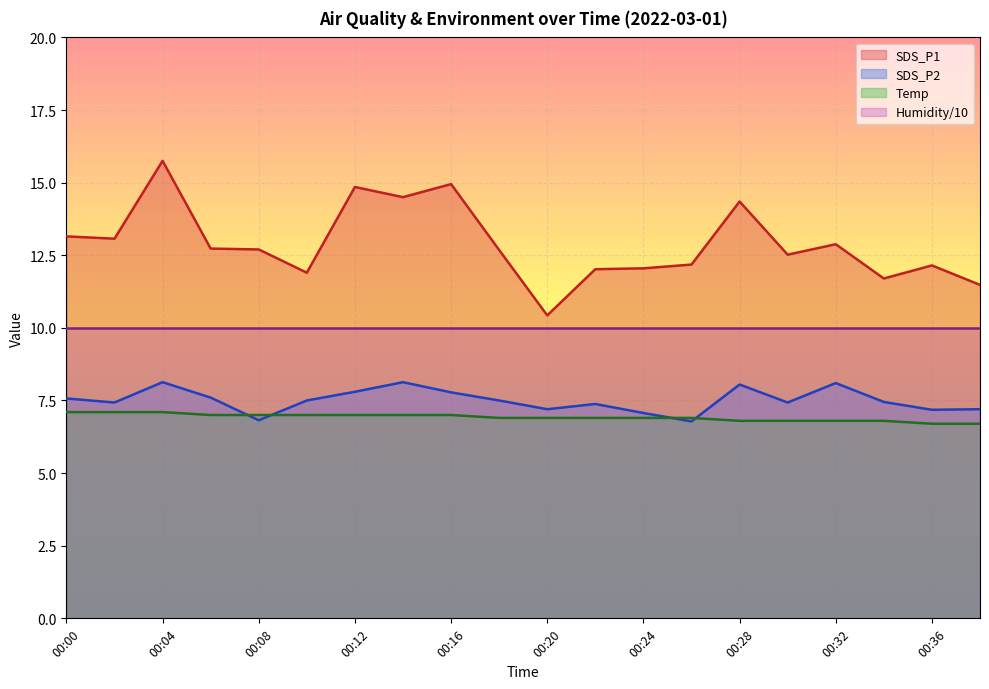

At which category is the sum across all series the highest?

00:04